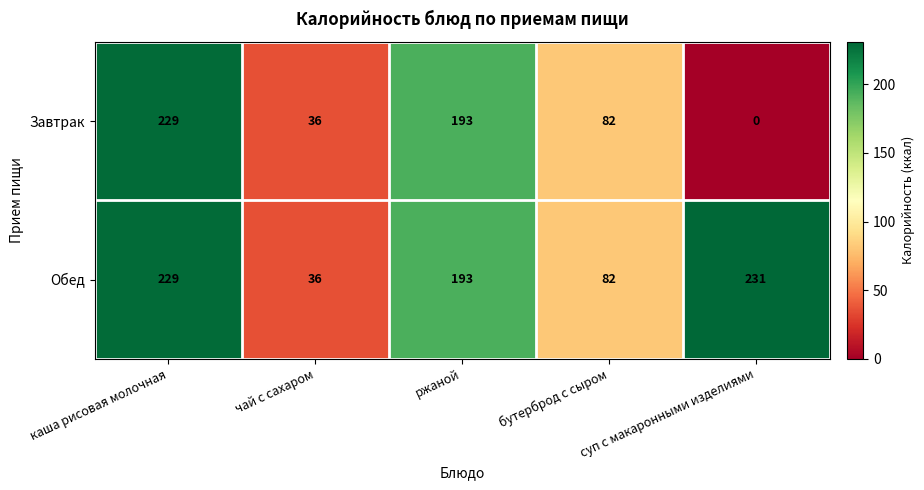

Which label corresponds to the largest value in the chart?

суп с макаронными изделиями